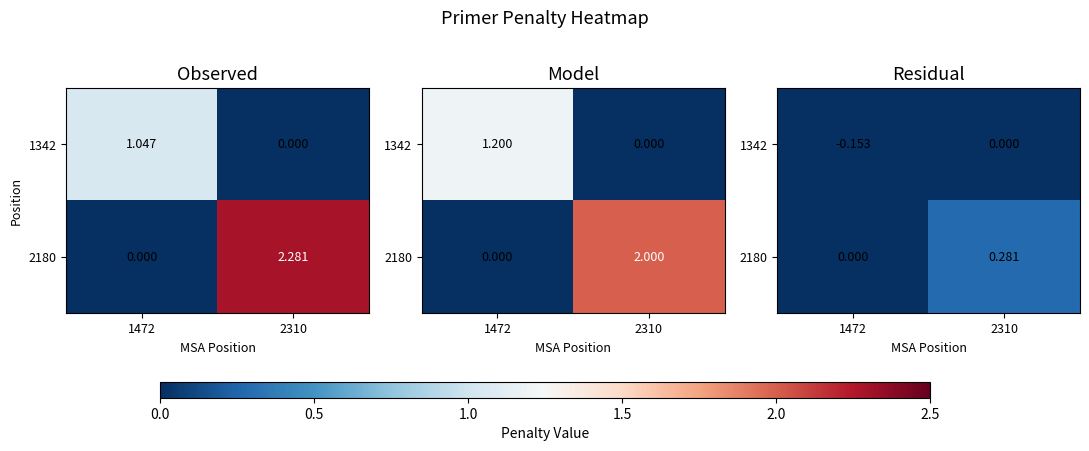

Which series changed the most between 1472 and 2310?

2180